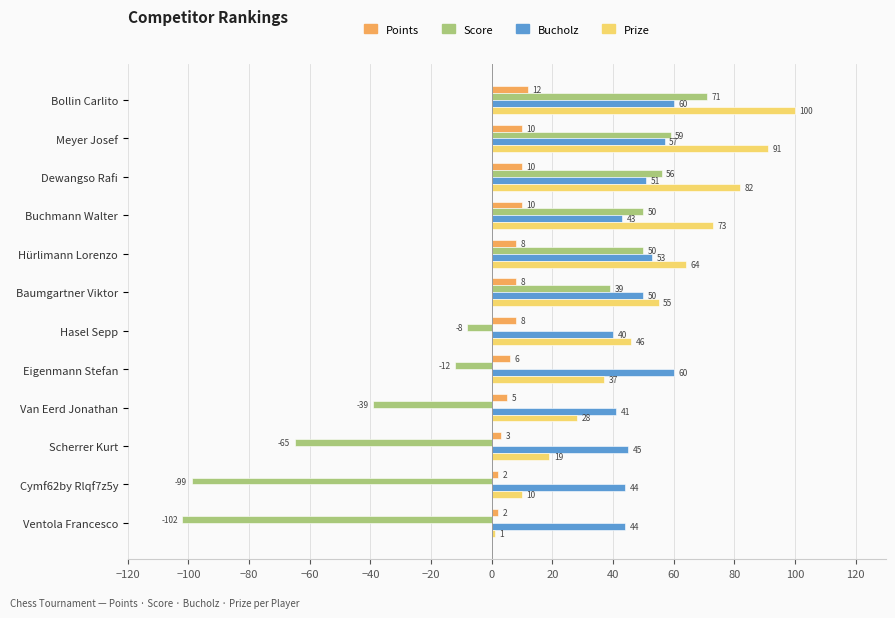

What is the difference between the maximum and minimum values in the Bucholz series?

20